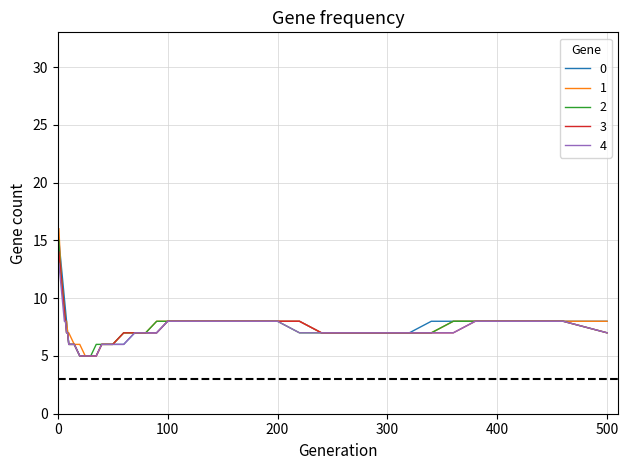

What is the maximum value shown in the chart?

16